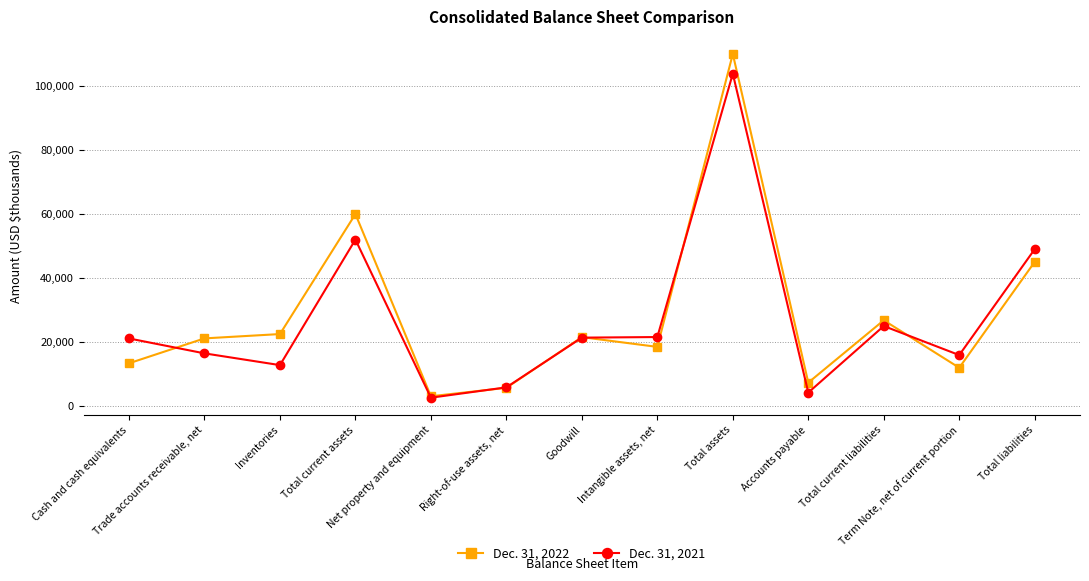

Which series has the widest spread of values?

Dec. 31, 2022